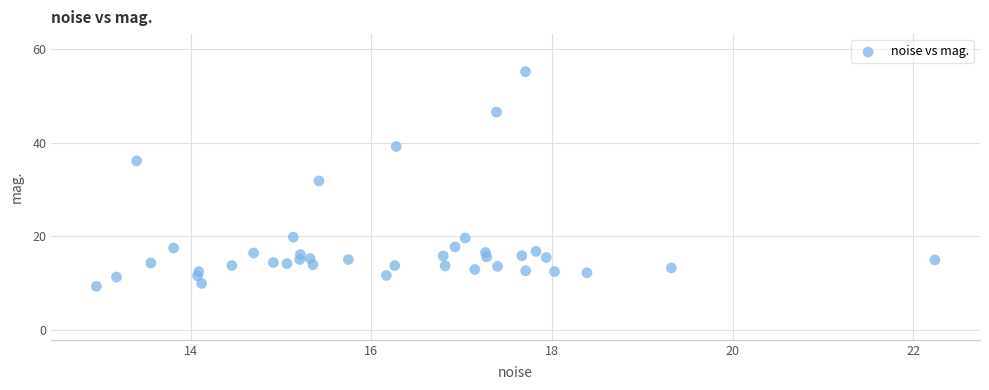

What is the range of X values (max minus min)?

9.3